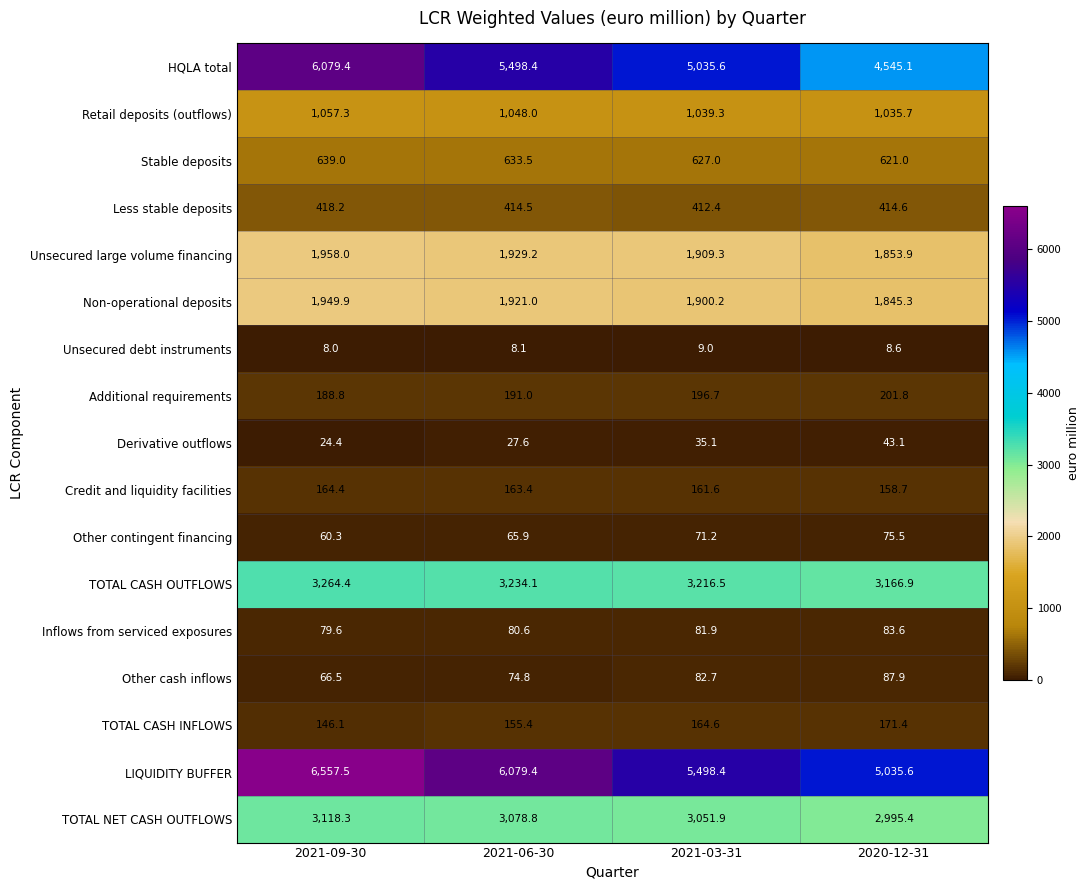

List the series in order of their peak value, lowest first.

Unsecured debt instruments, Derivative outflows, Other contingent financing, Inflows from serviced exposures, Other cash inflows, Credit and liquidity facilities, TOTAL CASH INFLOWS, Additional requirements, Less stable deposits, Stable deposits, Retail deposits (outflows), Non-operational deposits, Unsecured large volume financing, TOTAL NET CASH OUTFLOWS, TOTAL CASH OUTFLOWS, HQLA total, LIQUIDITY BUFFER